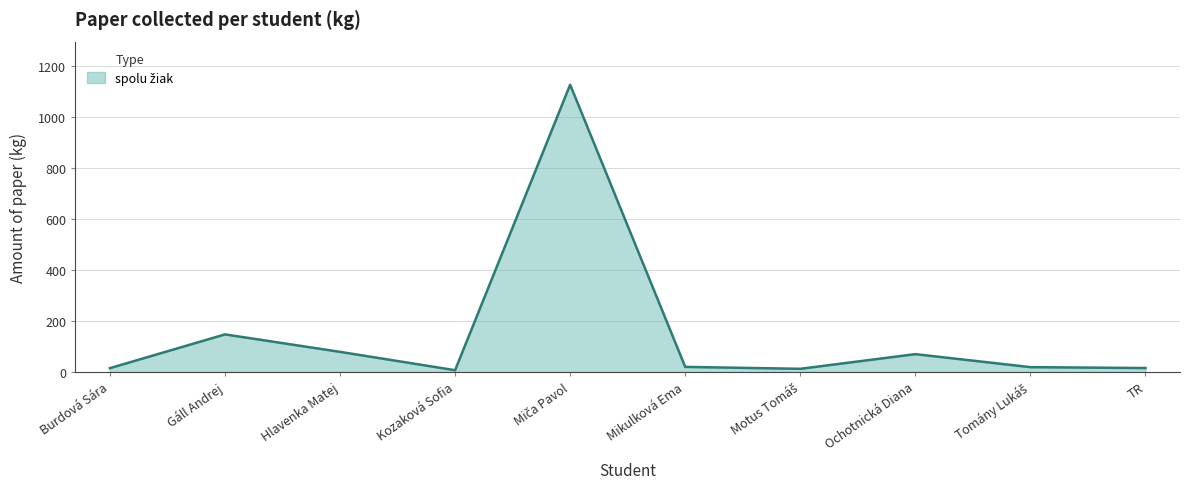

What is the change in value from Gáll Andrej to Hlavenka Matej?

-68.5